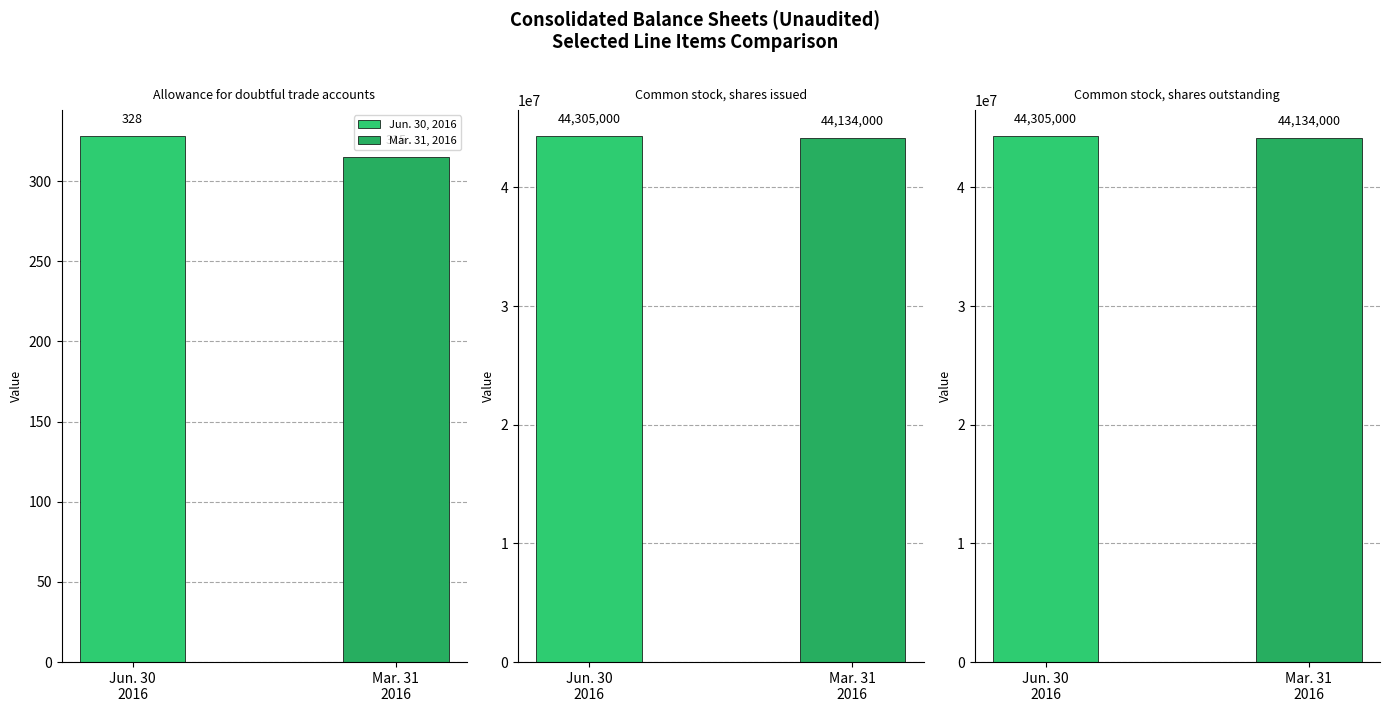

True or false: Jun. 30, 2016 has a value of 328 at Allowance for doubtful trade accounts.

True